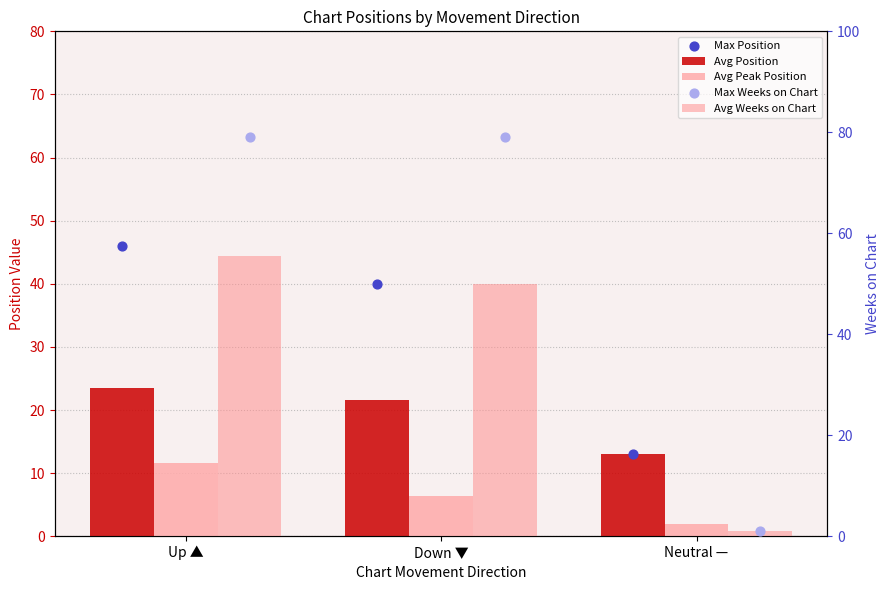

Which series has the widest spread of Y values?

Max Weeks on Chart